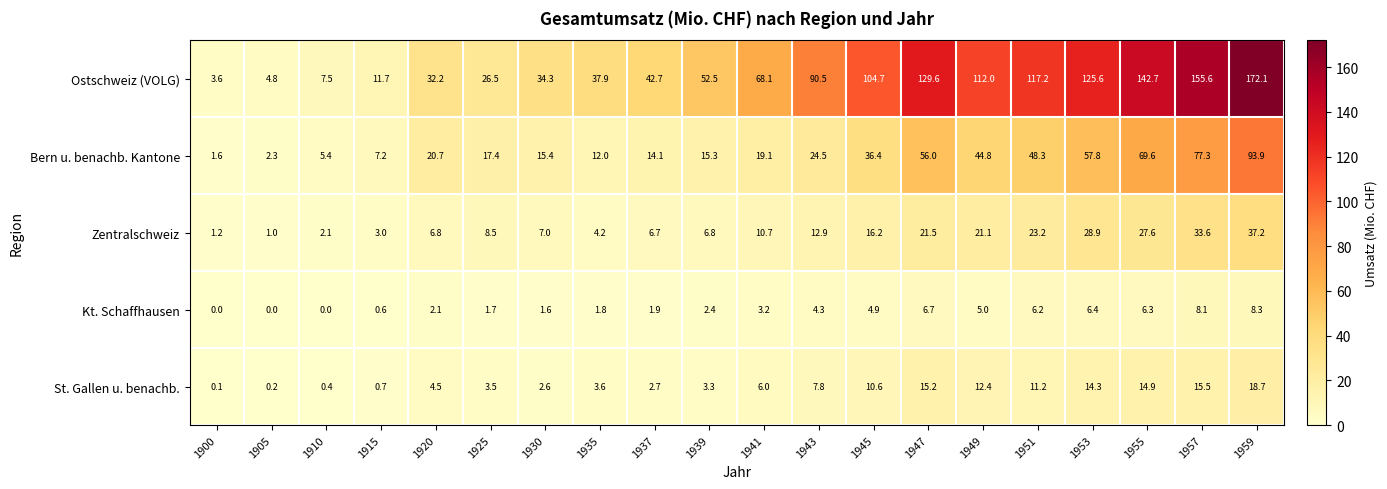

Is the value of Ostschweiz (VOLG) at 1935 greater than the value of Kt. Schaffhausen at 1941?

Yes